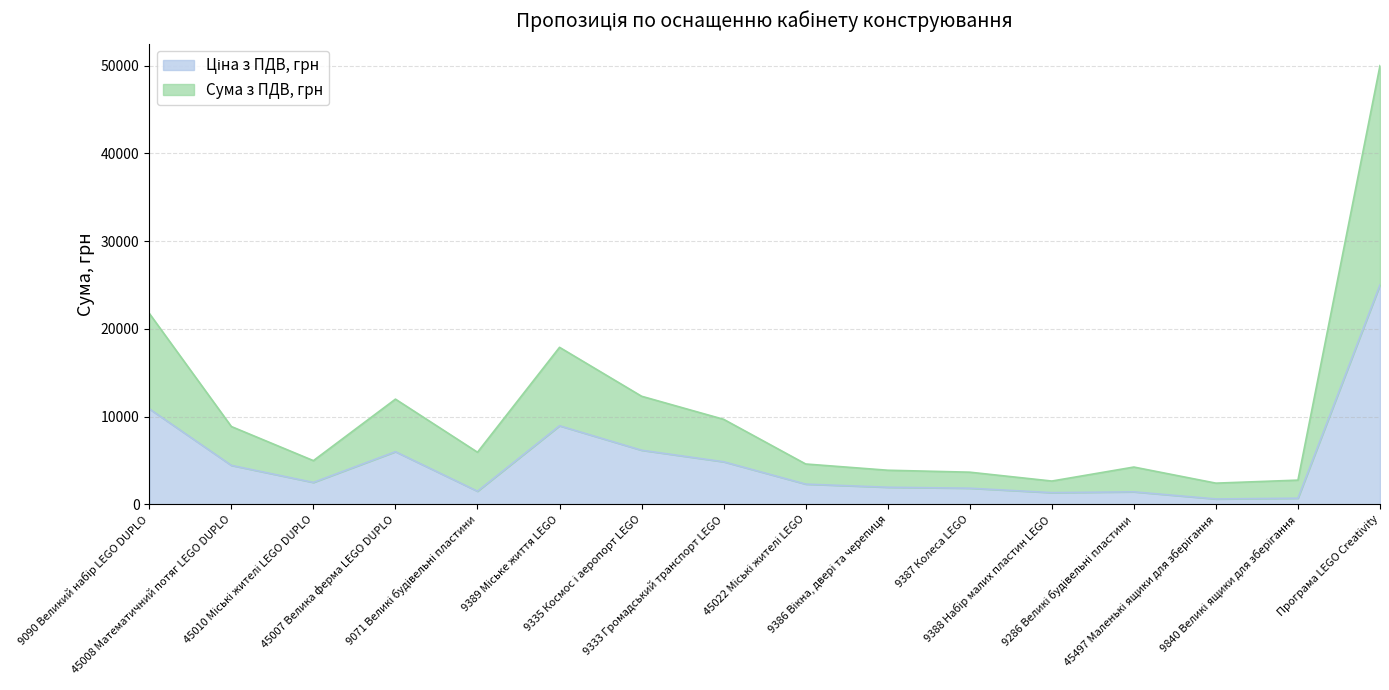

Which series has the largest range (max minus min)?

Сума з ПДВ, грн